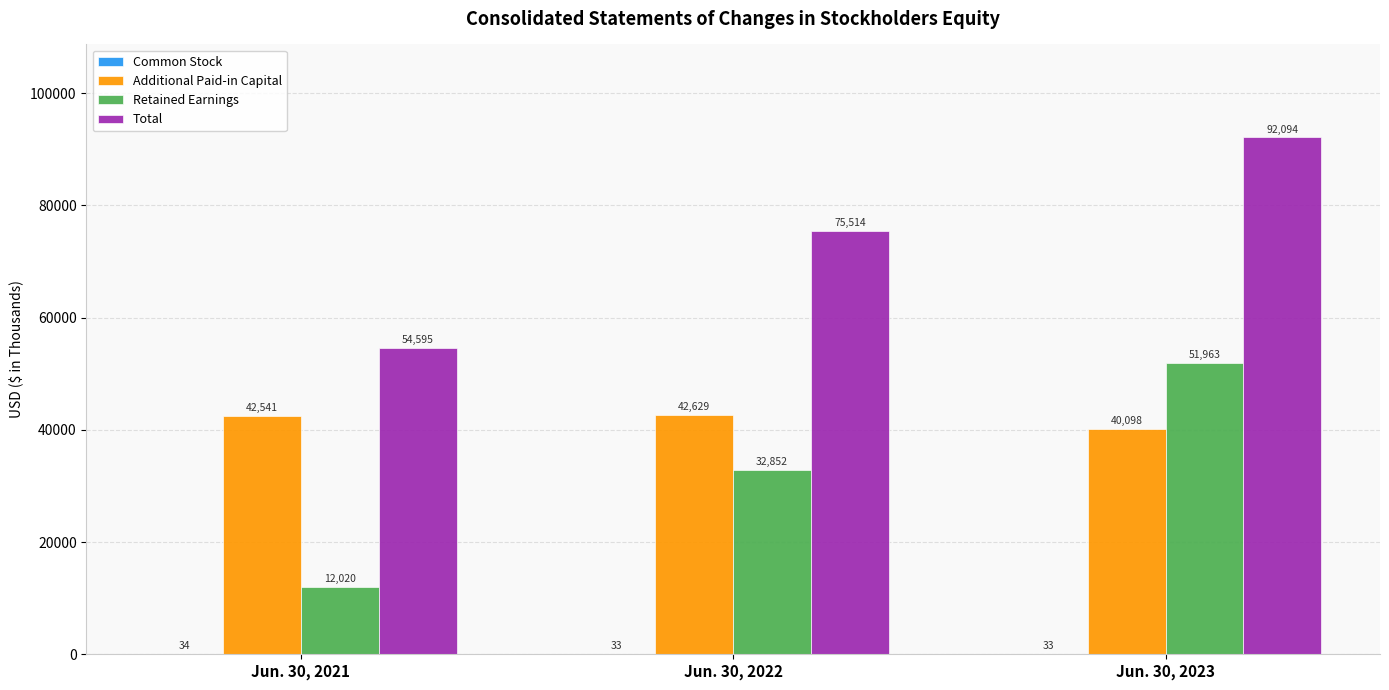

What is the total value across all series at Jun. 30, 2022?

151028